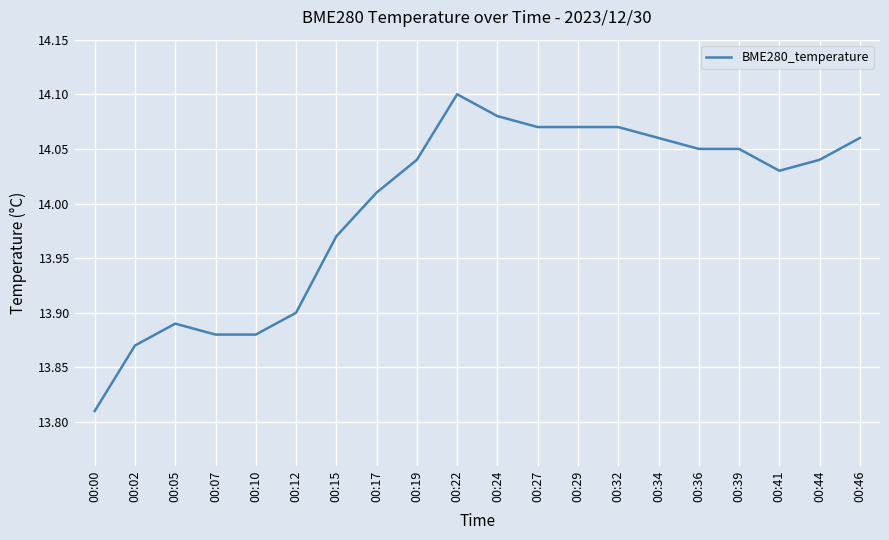

The value at 00:39 is 14.1. True or false?

True